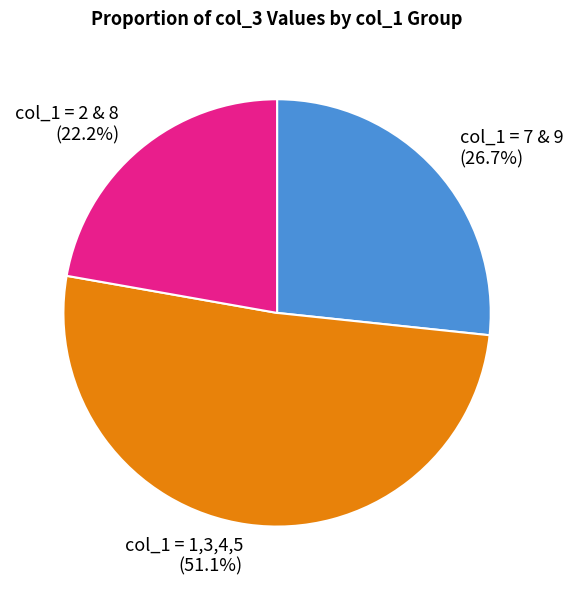

Which has a higher value, col_1 = 1,3,4,5 or col_1 = 7 & 9?

col_1 = 1,3,4,5